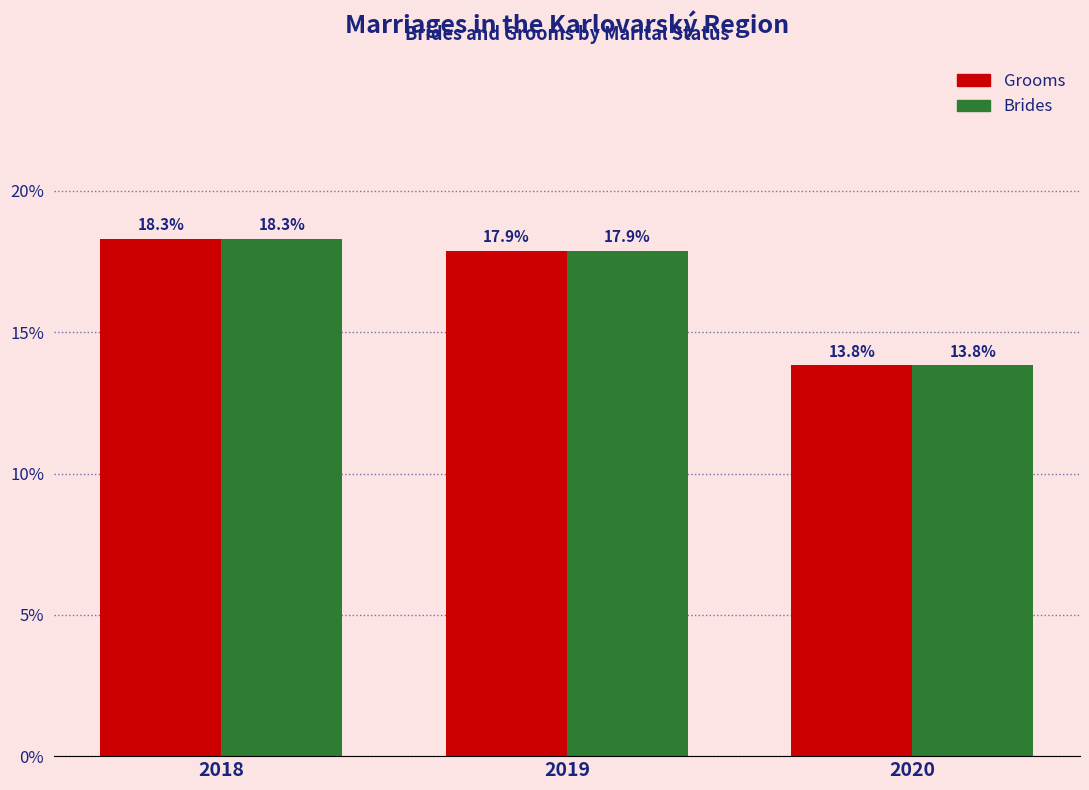

Reading left to right, what are all the values shown in this chart?

Grooms: 18.3	17.9	13.8
Brides: 18.3	17.9	13.8